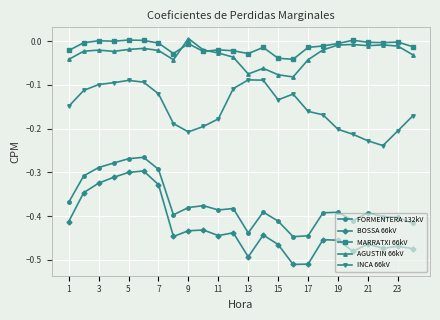

True or false: MARRATXI 66kV has more than 0 points higher than both neighbors.

True